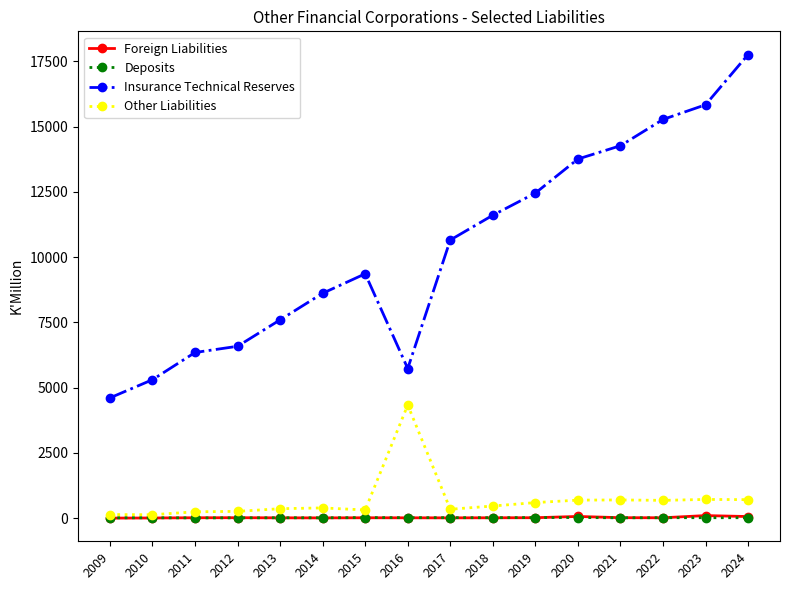

What is the difference between the second highest and minimum values in the Foreign Liabilities series?

63.3